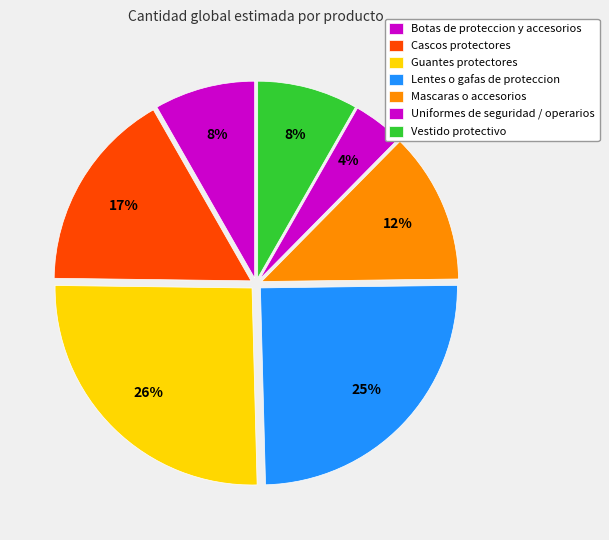

To the nearest percent, what is the average slice percentage?

14%